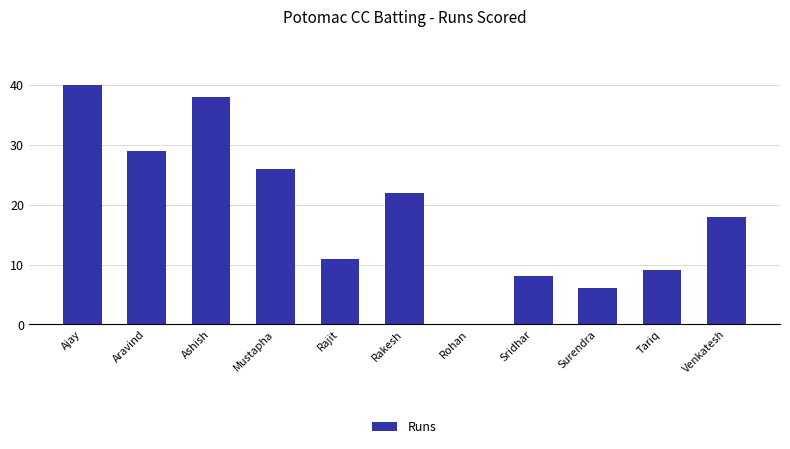

How many values are above zero?

10